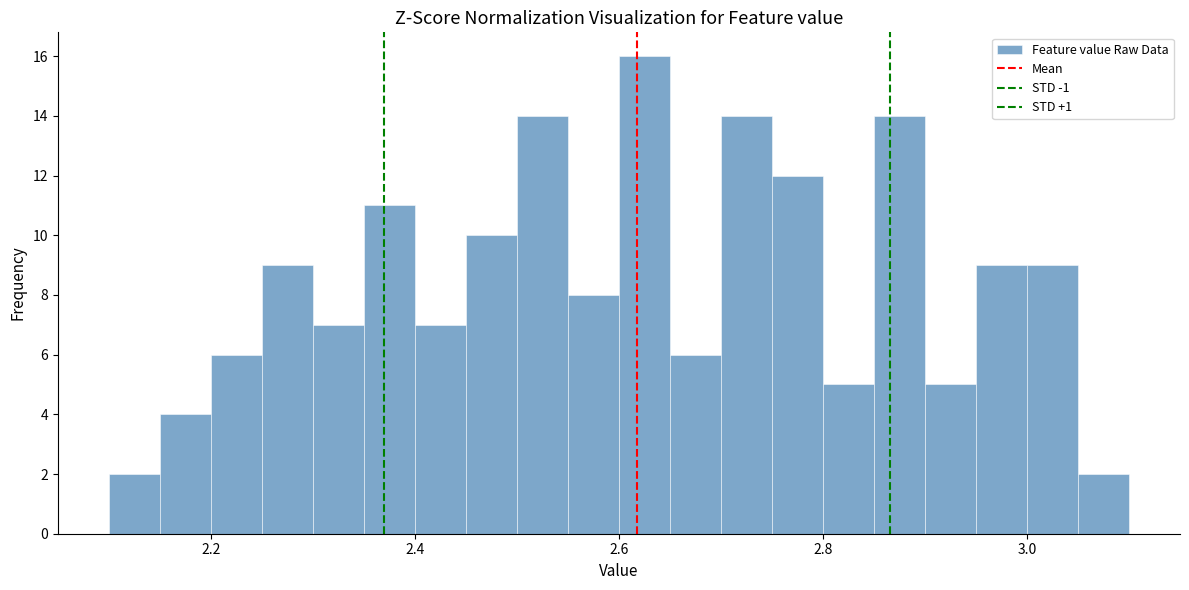

Read against the x-axis, roughly where is the centre of the tallest bar?

2.62